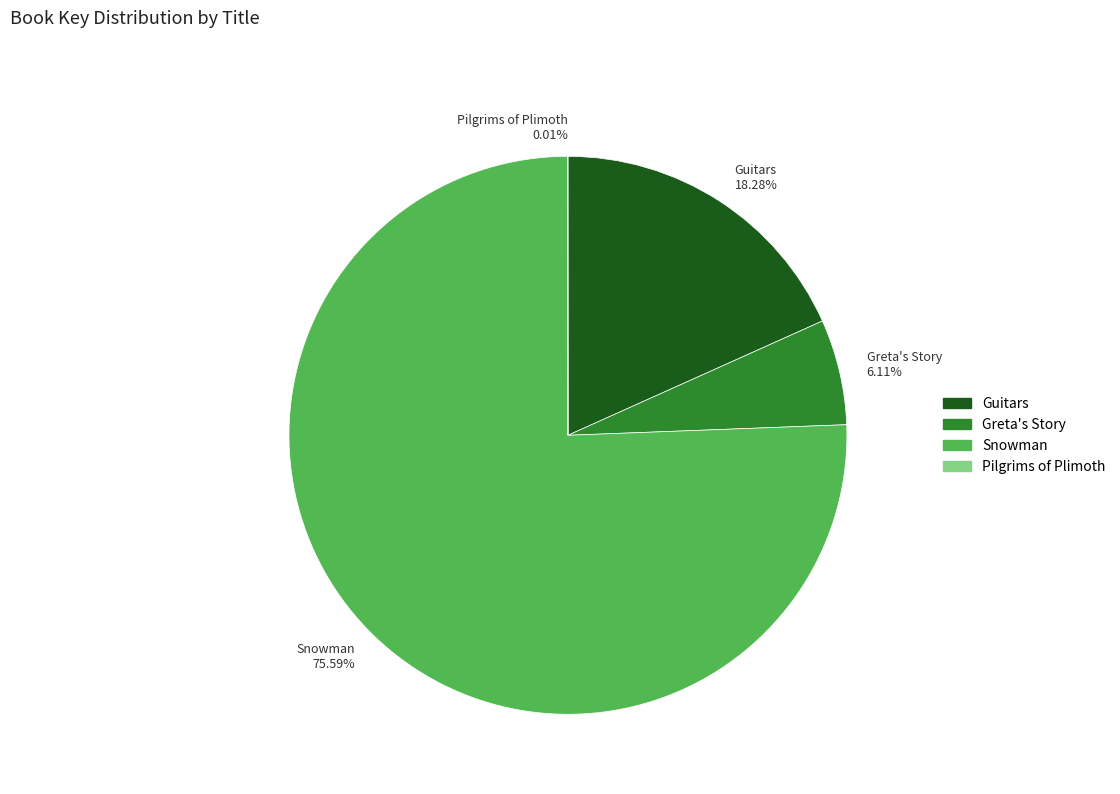

Does Snowman account for over 50% of the chart?

Yes